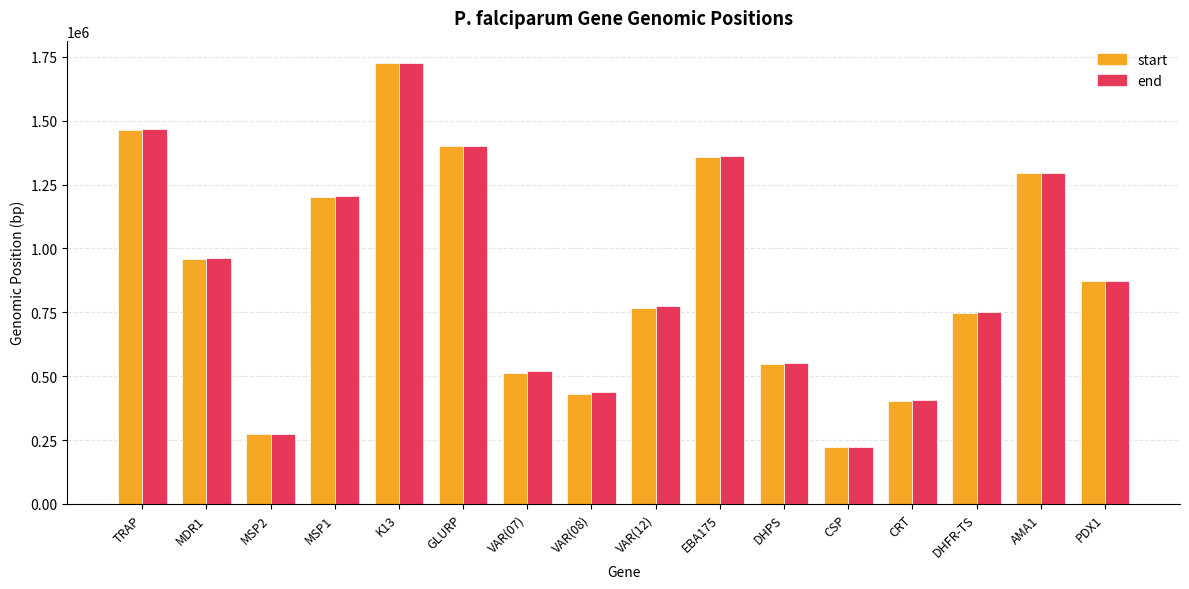

Are the bars horizontal?

No